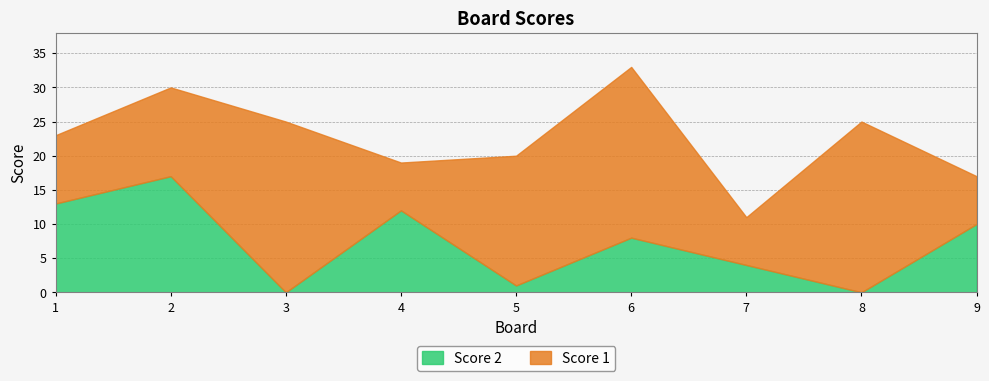

Reading right to left, extract all data points from this chart.

Score 2: 10	0	4	8	1	12	0	17	13
Score 1: 7	25	7	25	19	7	25	13	10